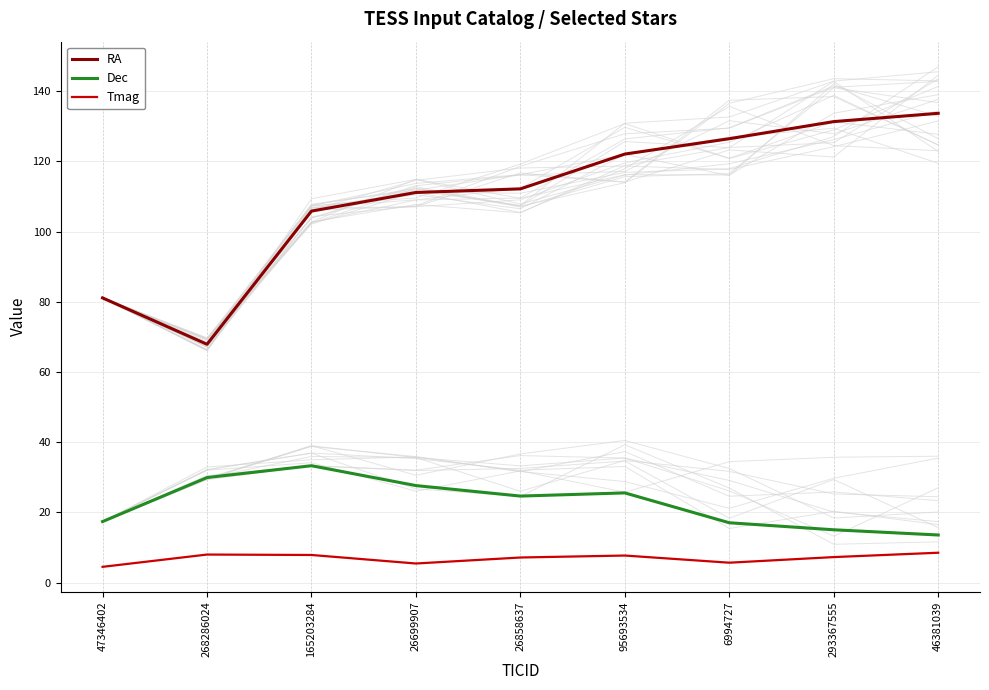

What is the difference between the maximum and second lowest values in the Tmag series?

3.1